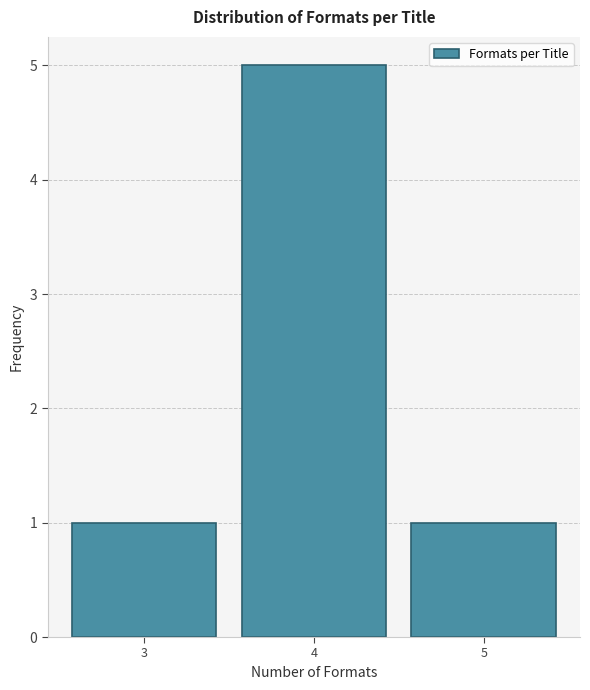

How tall is the bar that spans 3.5 to 4.5 on the x-axis? The values are not printed on the chart, so give them approximately, as read against the axis.

5